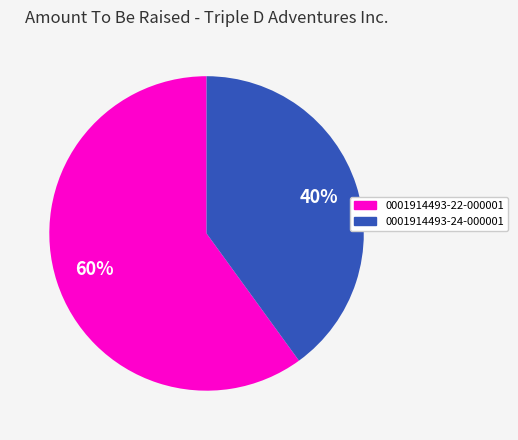

Do 0001914493-22-000001 and 0001914493-24-000001 together represent more than half of the pie?

Yes